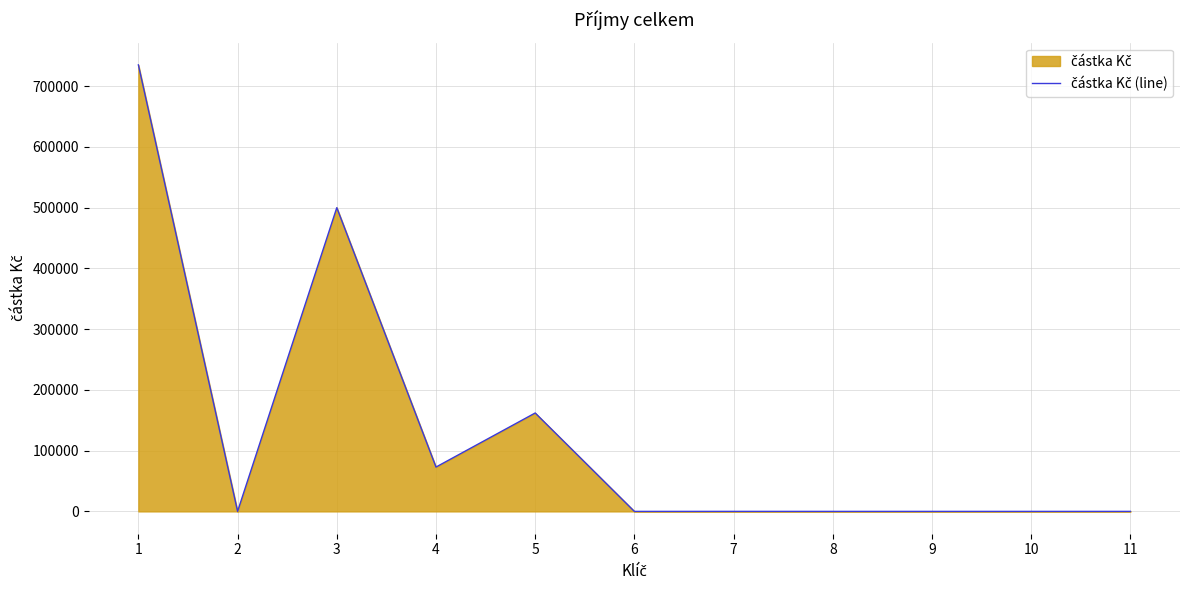

Between 6 and 3, which is larger?

3